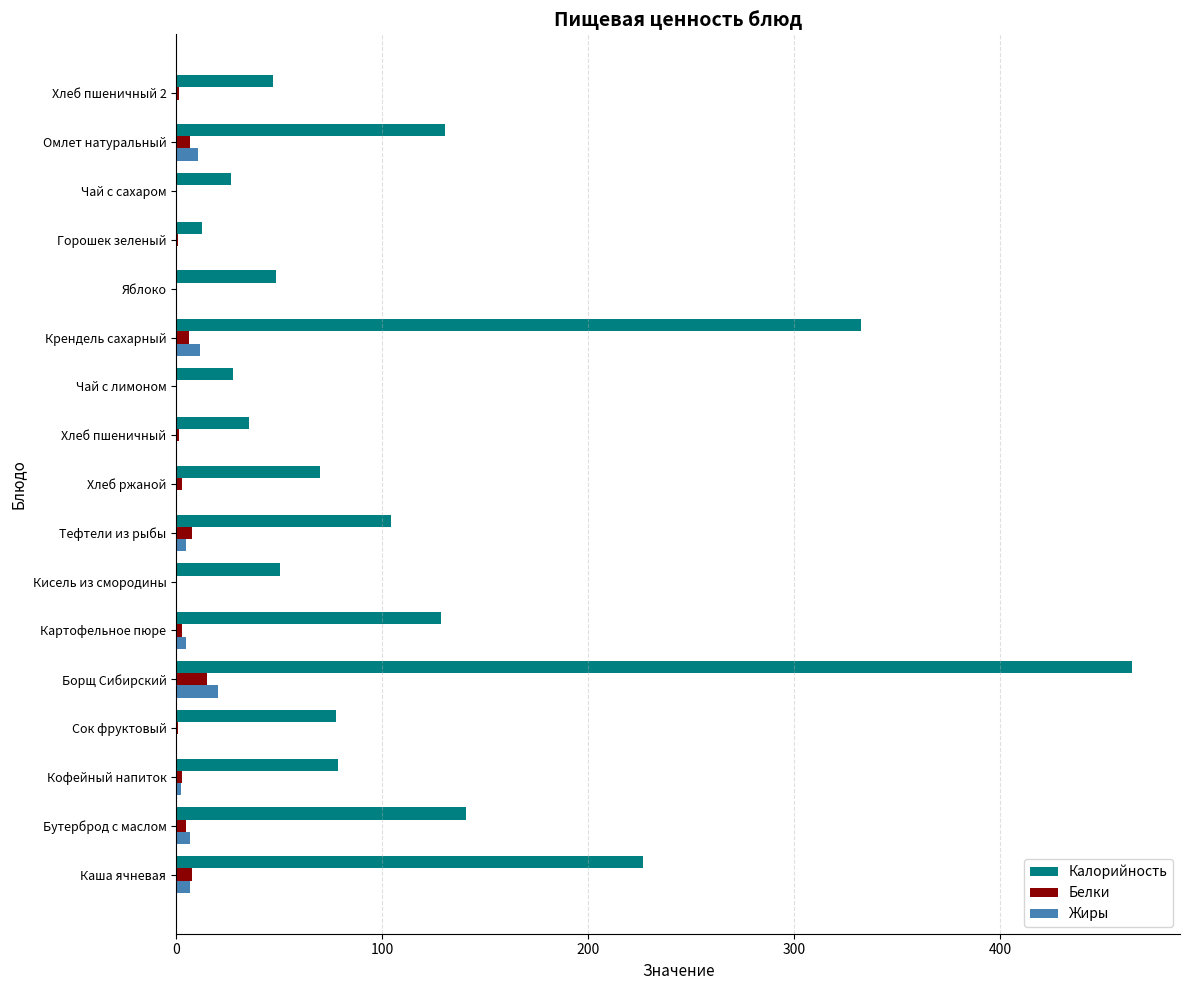

Between Бутерброд с маслом and Сок фруктовый, which series saw the biggest shift?

Калорийность